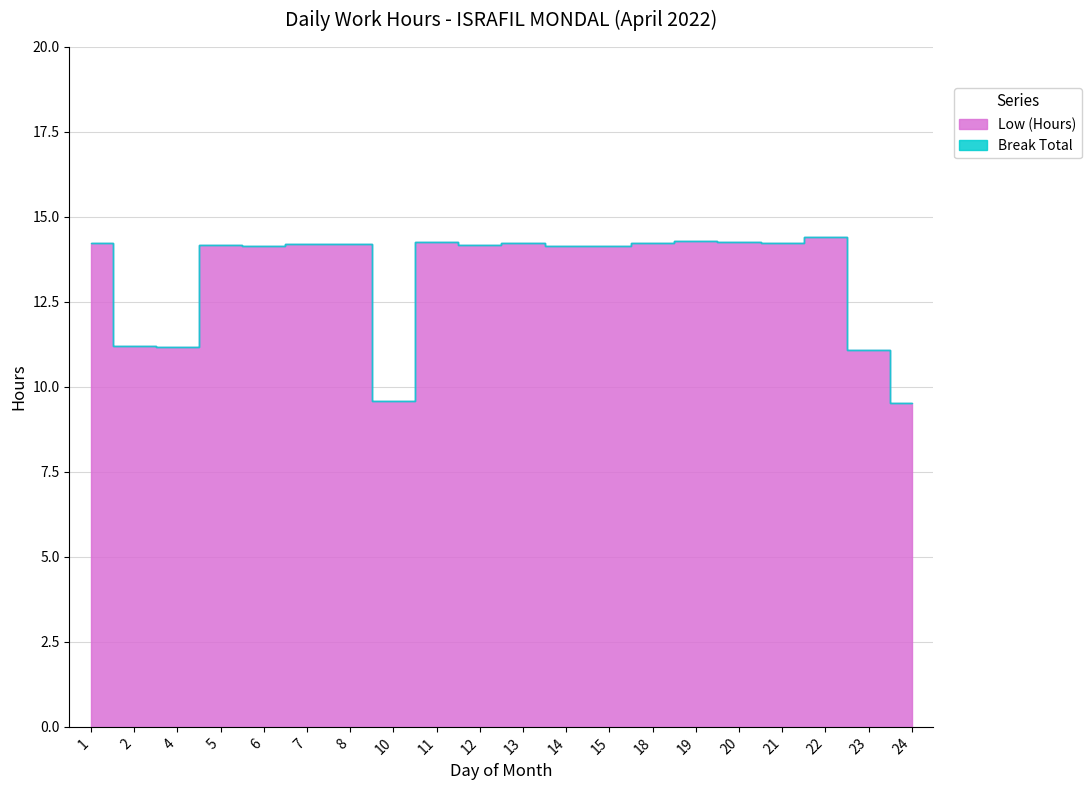

Does the chart have visible grid lines?

Yes